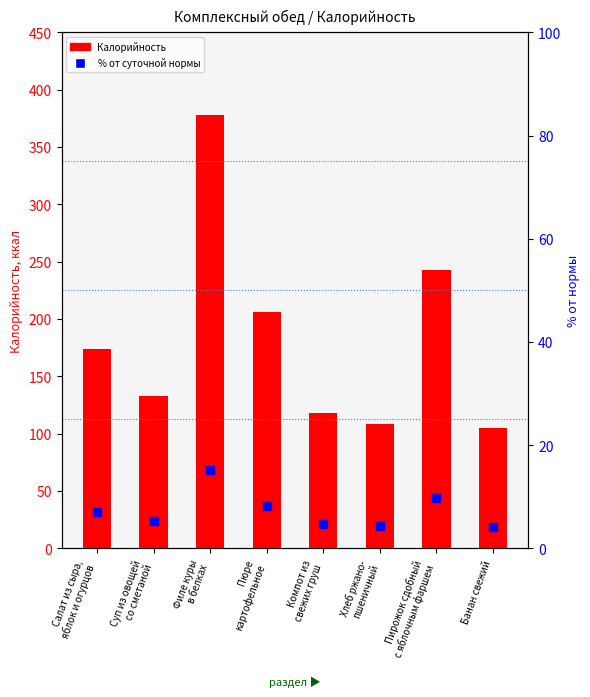

What is the total value across all series at Банан свежий?

109.2